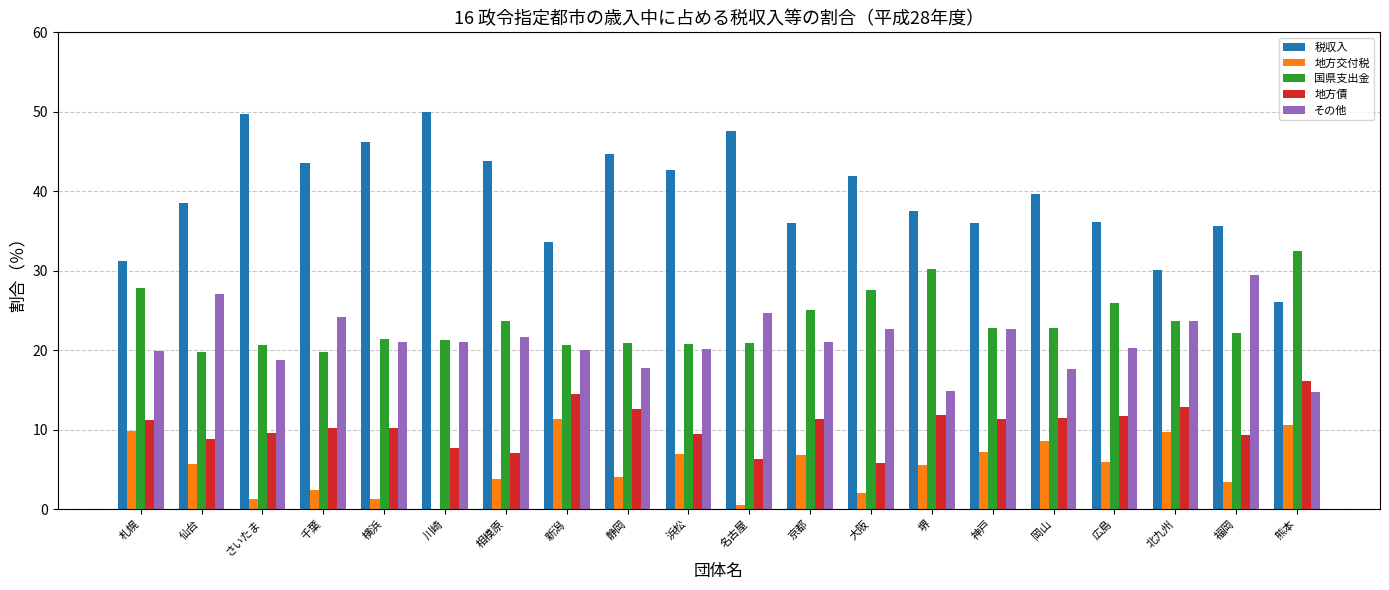

Read the 税収入 value at 仙台.

38.6